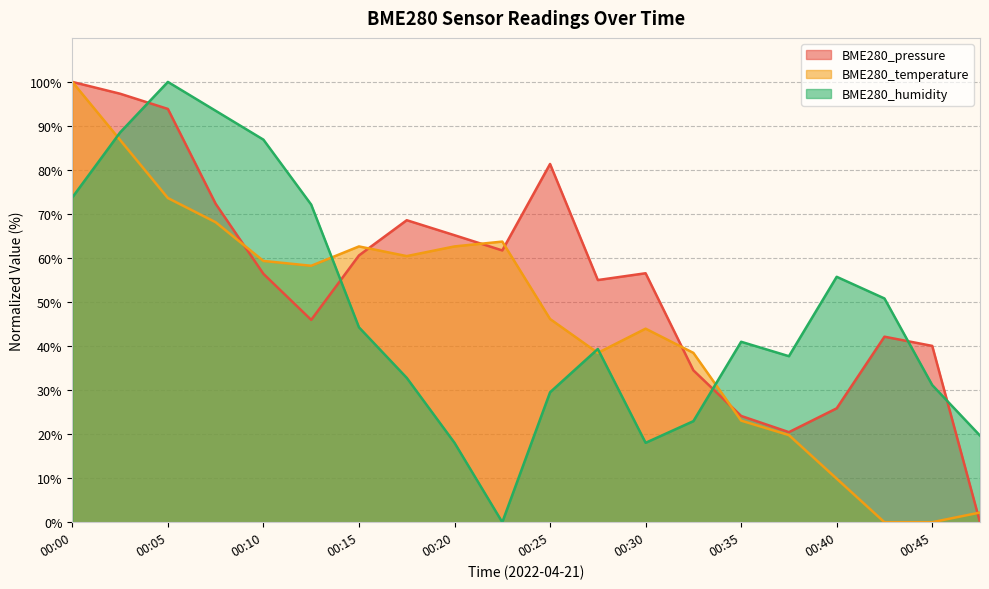

What is the maximum value for BME280_temperature?

100.0